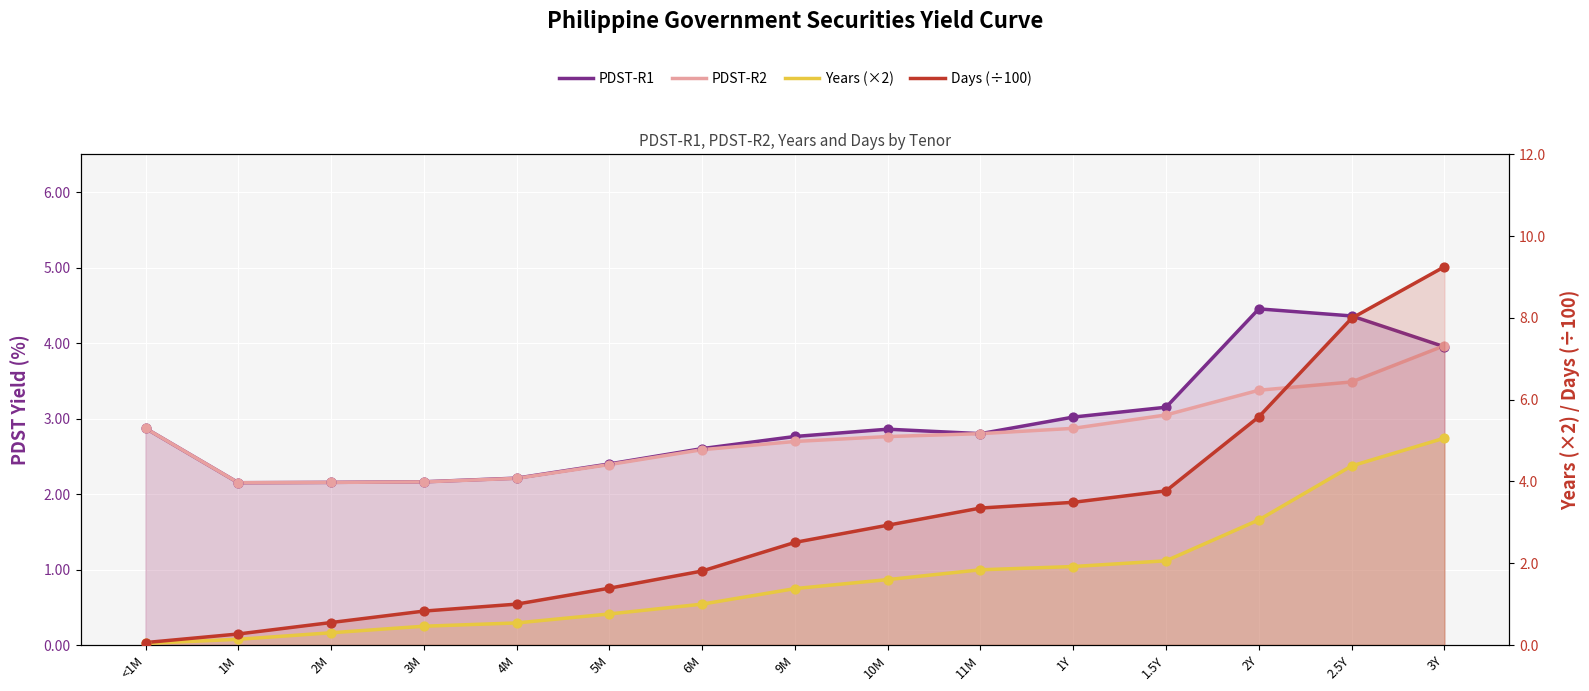

Is the value of Days (÷100) at 2.5Y greater than the value of Years (×2) at 10M?

Yes